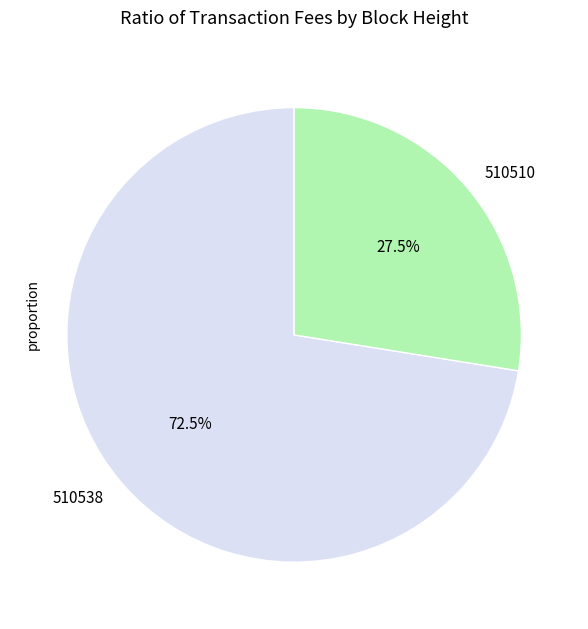

The 510538 slice represents 63% of the pie. True or false?

False